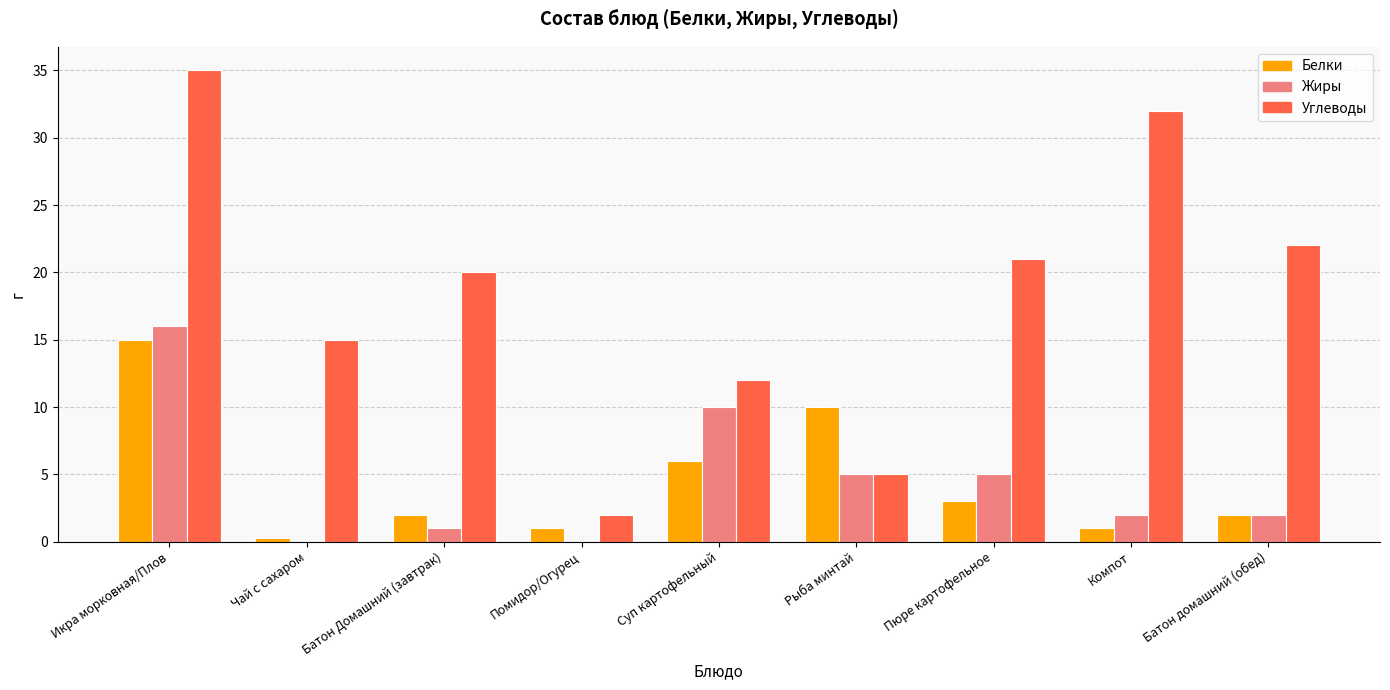

What is the sum of all Белки values?

40.3